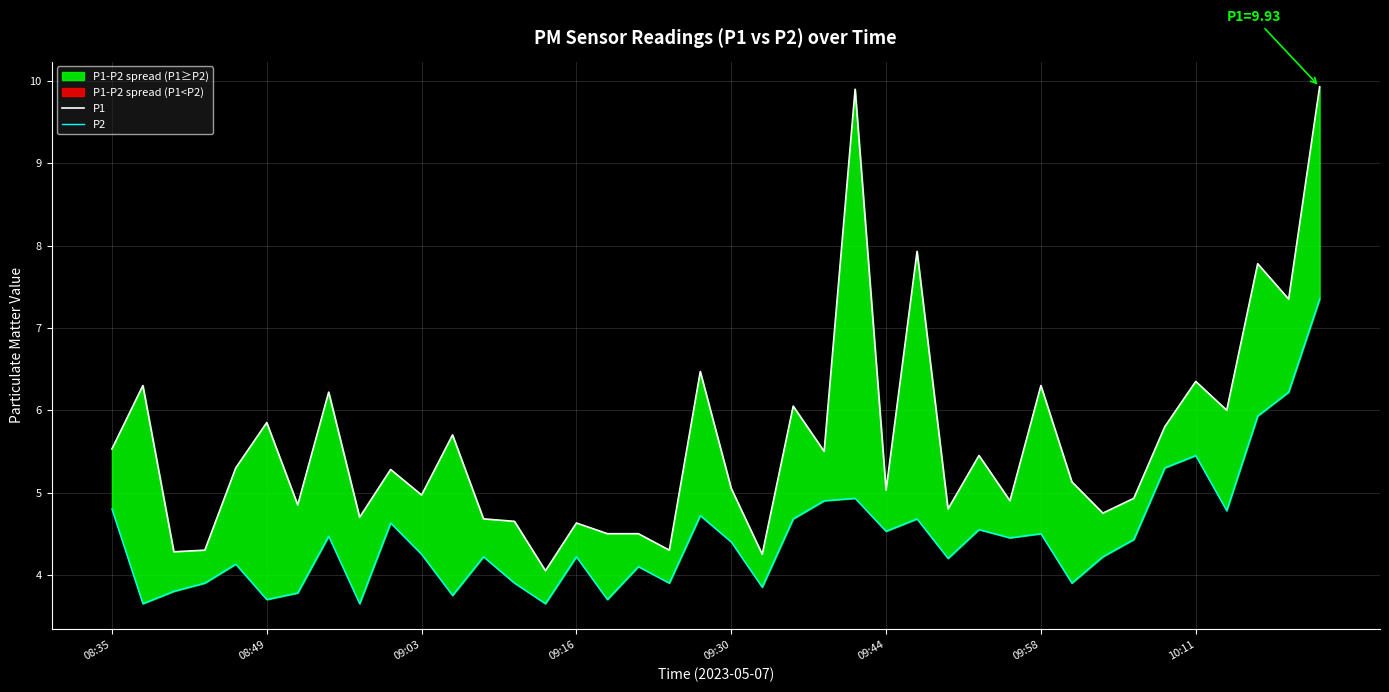

Does the chart display data point markers on the line(s)?

No